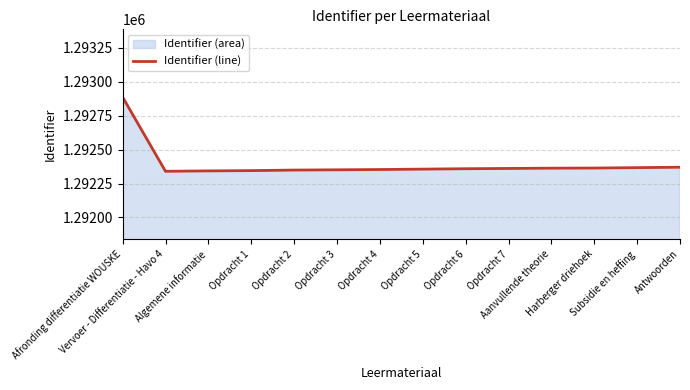

The chart shows a value of 1292370 at Antwoorden. True or false?

True